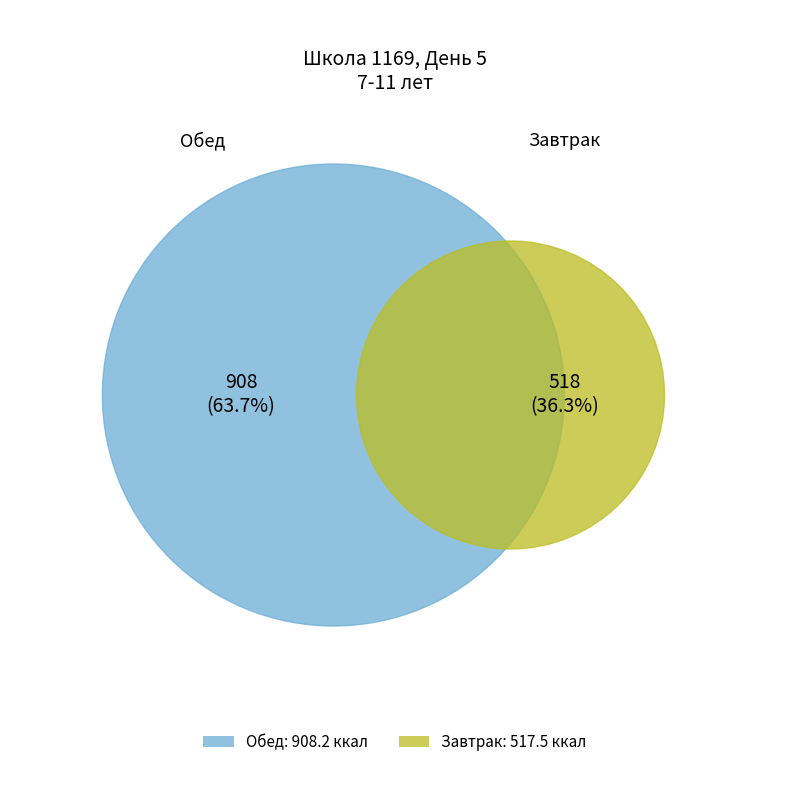

Which category has the biggest portion of the pie?

Обед